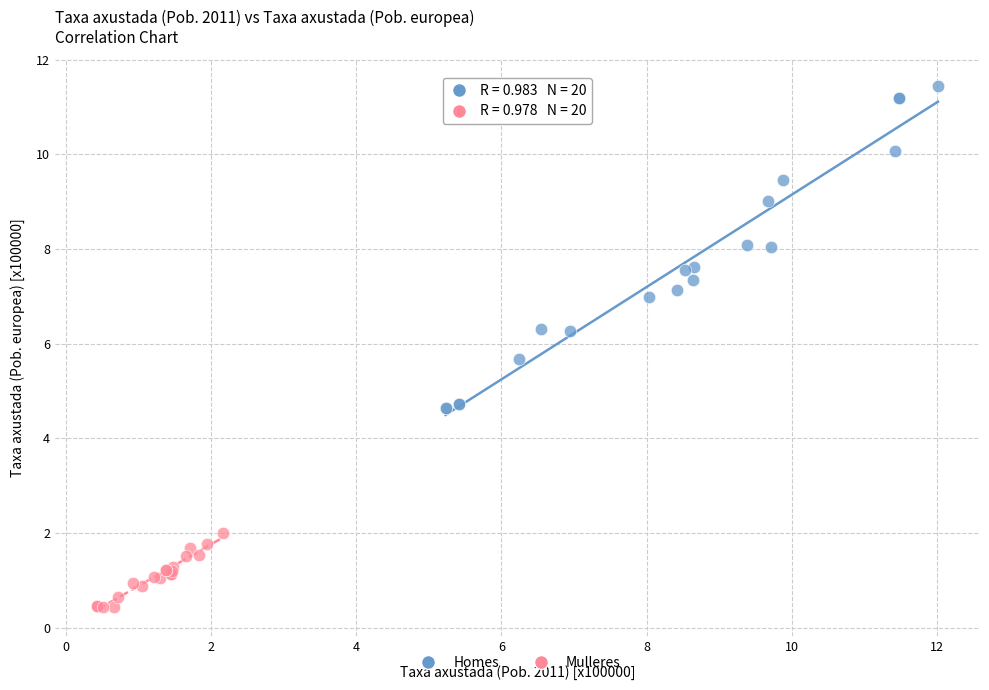

Which series reaches the minimum Y coordinate?

Mulleres